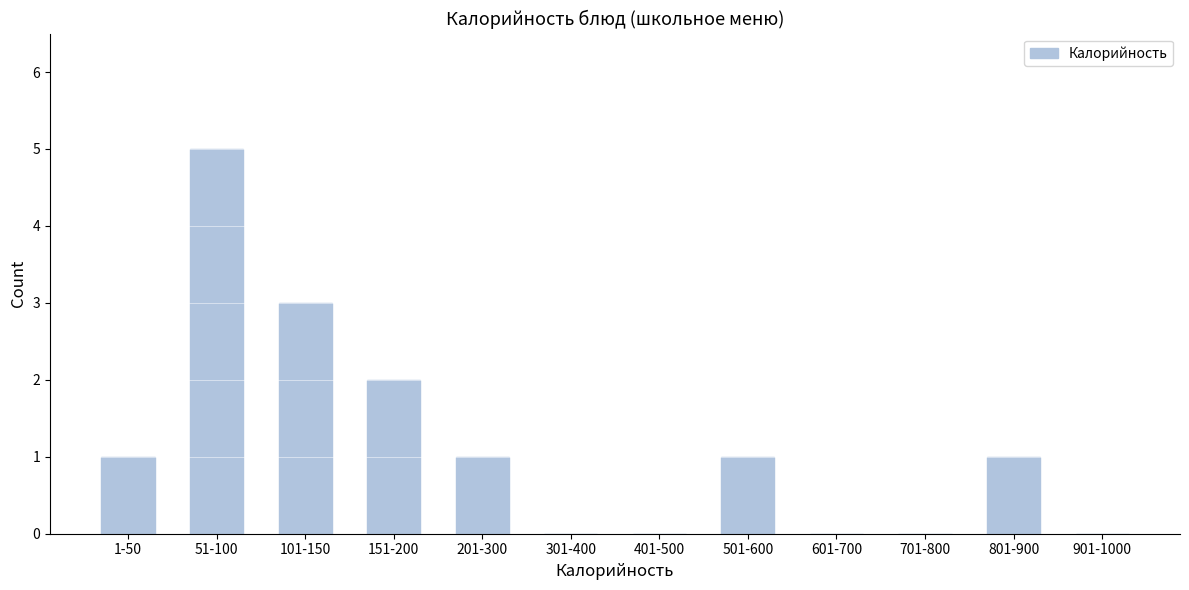

Reading left to right, transcribe all the data shown in this chart.

1-50=1	51-100=5	101-150=3	151-200=2	201-300=1	301-400=0	401-500=0	501-600=1	601-700=0	701-800=0	801-900=1	901-1000=0